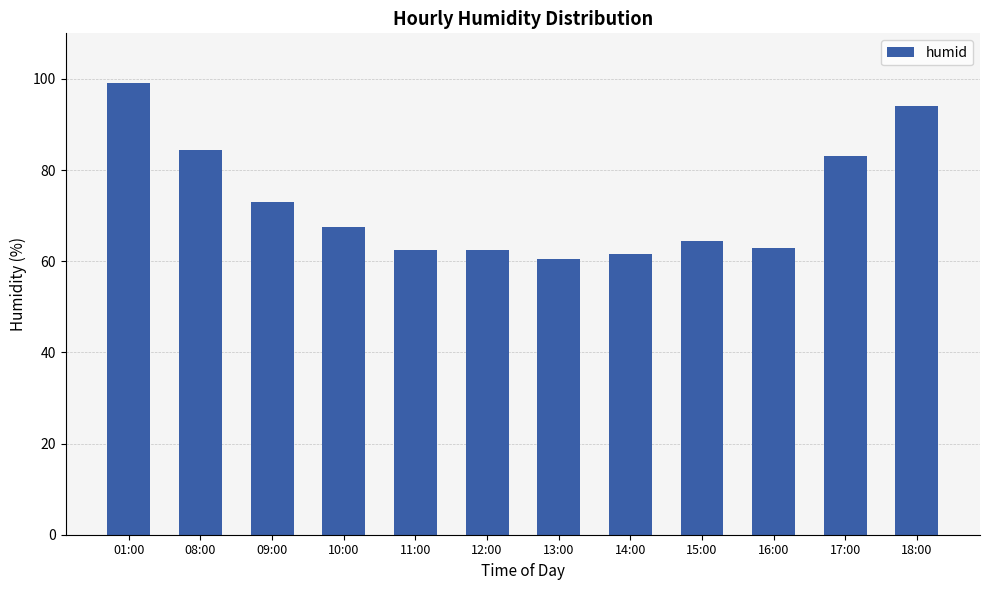

What is the difference between the maximum and second lowest values?

37.5